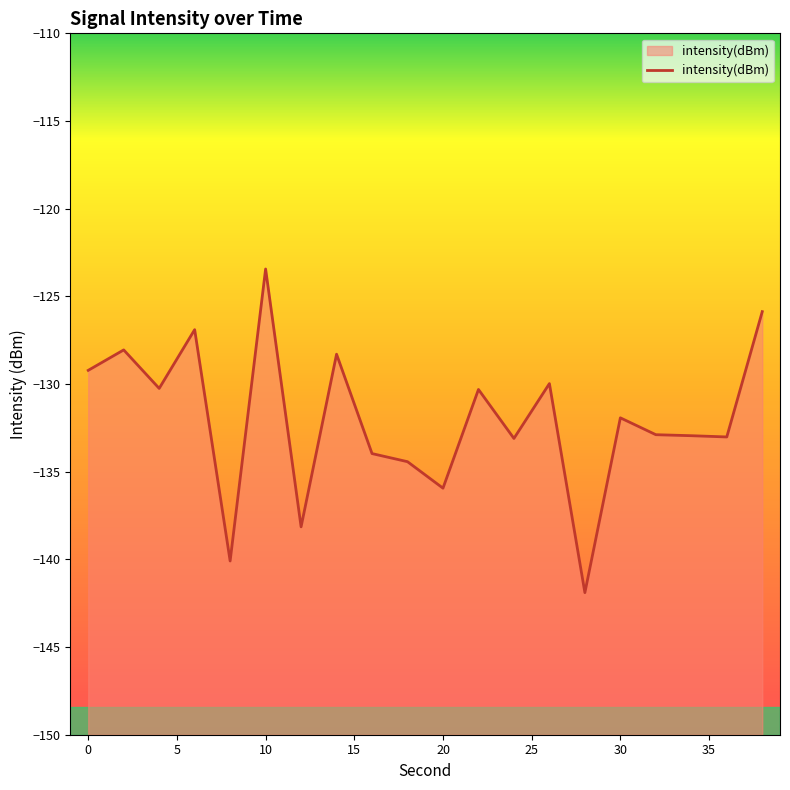

The value at 30 is -131.9. True or false?

True